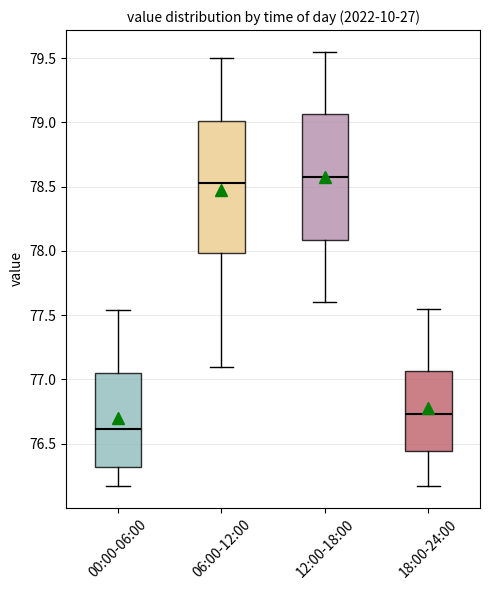

Reading left to right, transcribe this box plot: for each box, give where its median line is, the range the box spans, and where its two whiskers end, as read against the y-axis. The values are not printed on the chart, so give them approximately, as read against the axis.

00:00-06:00: median 76.60, box 76.30 to 77.05, whiskers 76.15 to 77.55
06:00-12:00: median 78.55, box 78.00 to 79.00, whiskers 77.10 to 79.50
12:00-18:00: median 78.60, box 78.10 to 79.05, whiskers 77.60 to 79.55
18:00-24:00: median 76.75, box 76.45 to 77.05, whiskers 76.15 to 77.55